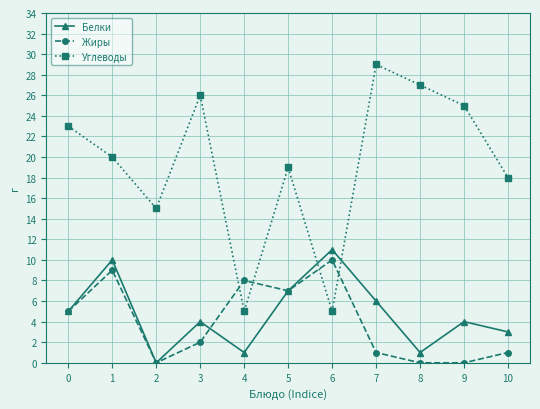

What is the maximum value shown in the chart?

29